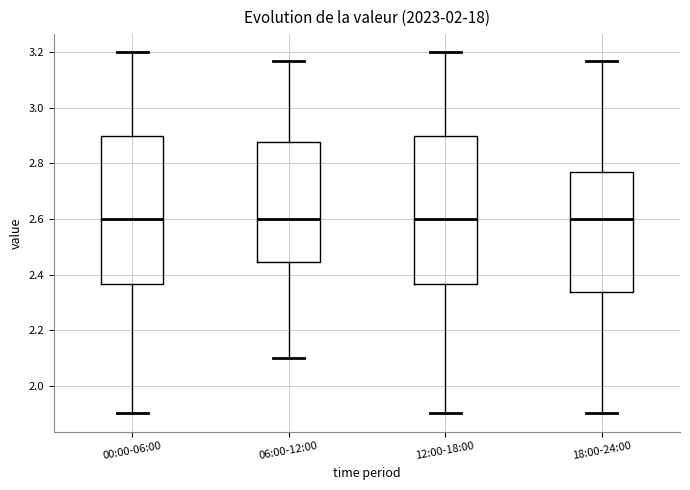

Reading left to right, transcribe this box plot: for each box, give where its median line is, the range the box spans, and where its two whiskers end, as read against the y-axis. The values are not printed on the chart, so give them approximately, as read against the axis.

00:00-06:00: median 2.60, box 2.36 to 2.90, whiskers 1.90 to 3.20
06:00-12:00: median 2.60, box 2.44 to 2.88, whiskers 2.10 to 3.18
12:00-18:00: median 2.60, box 2.36 to 2.90, whiskers 1.90 to 3.20
18:00-24:00: median 2.60, box 2.34 to 2.78, whiskers 1.90 to 3.18